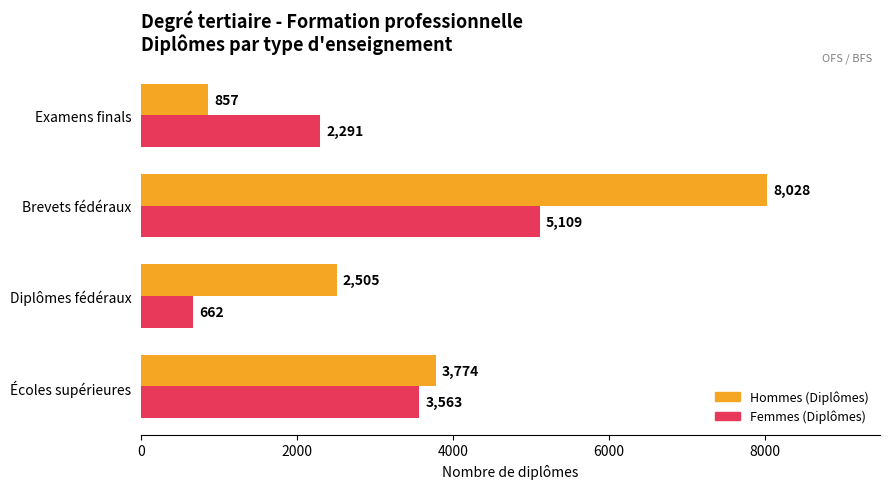

What is the average value of the Femmes (Diplômes) series?

2906